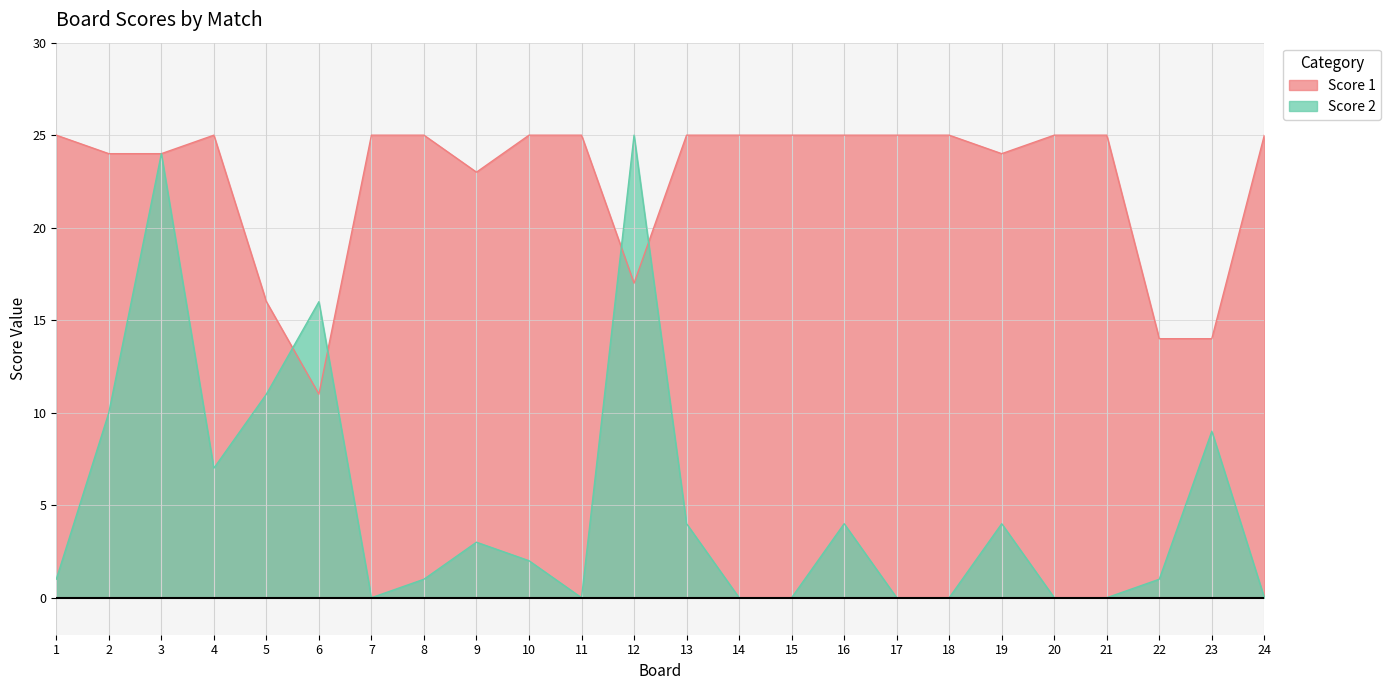

What is the sum of the Score 1 values at 4 and 15?

50